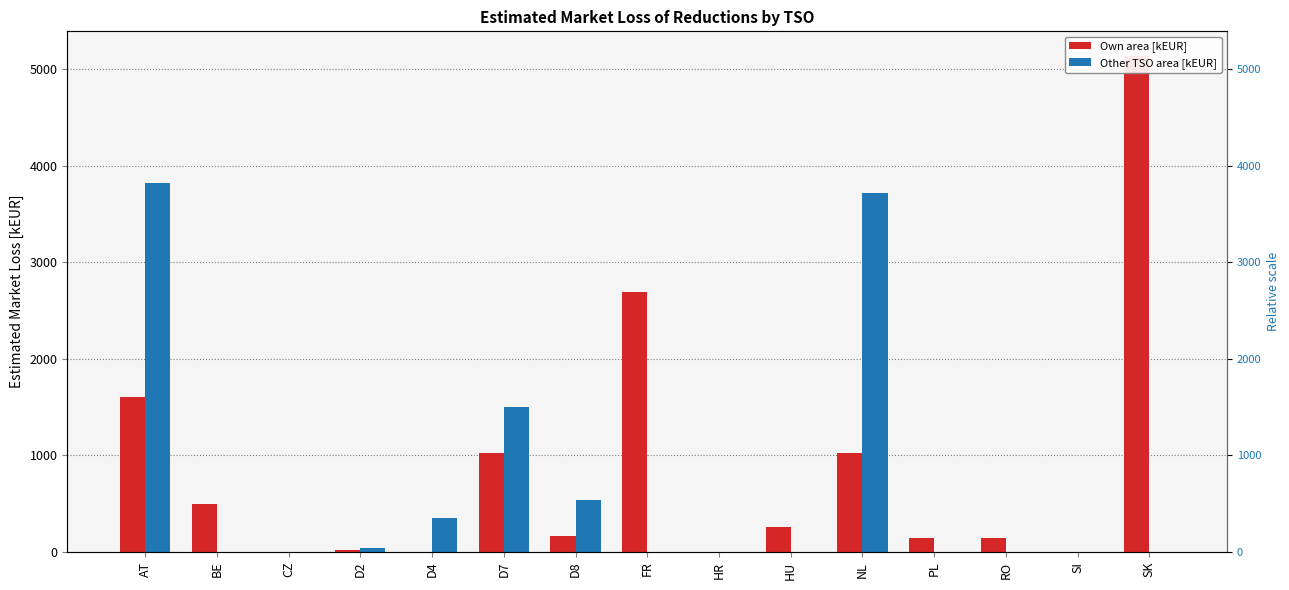

At which label does Own area [kEUR] first exceed 163?

AT